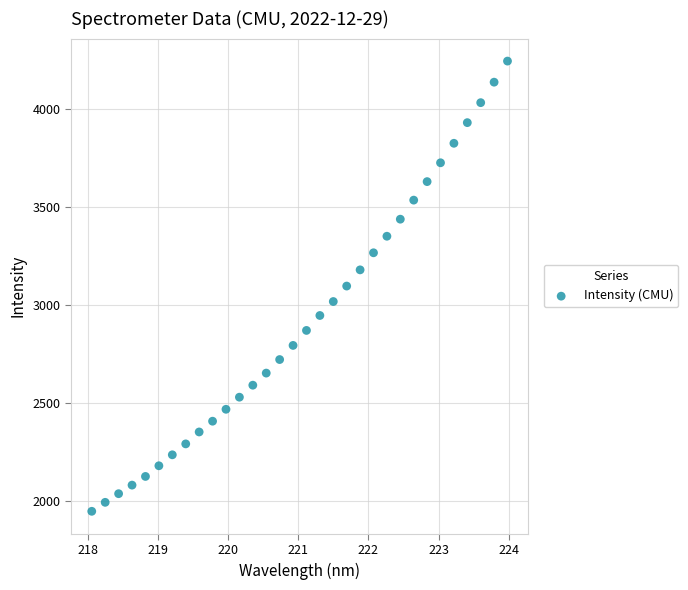

What is the range of X values (max minus min)?

5.9